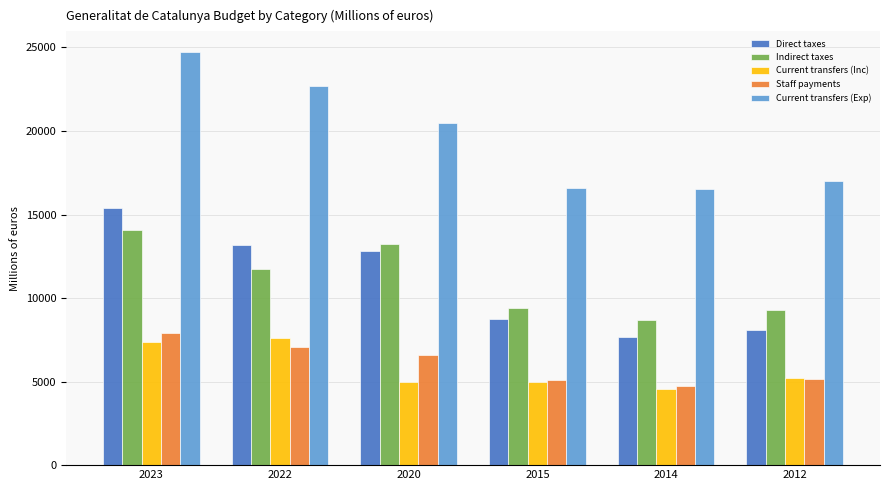

Which series changed the most between 2020 and 2012?

Direct taxes